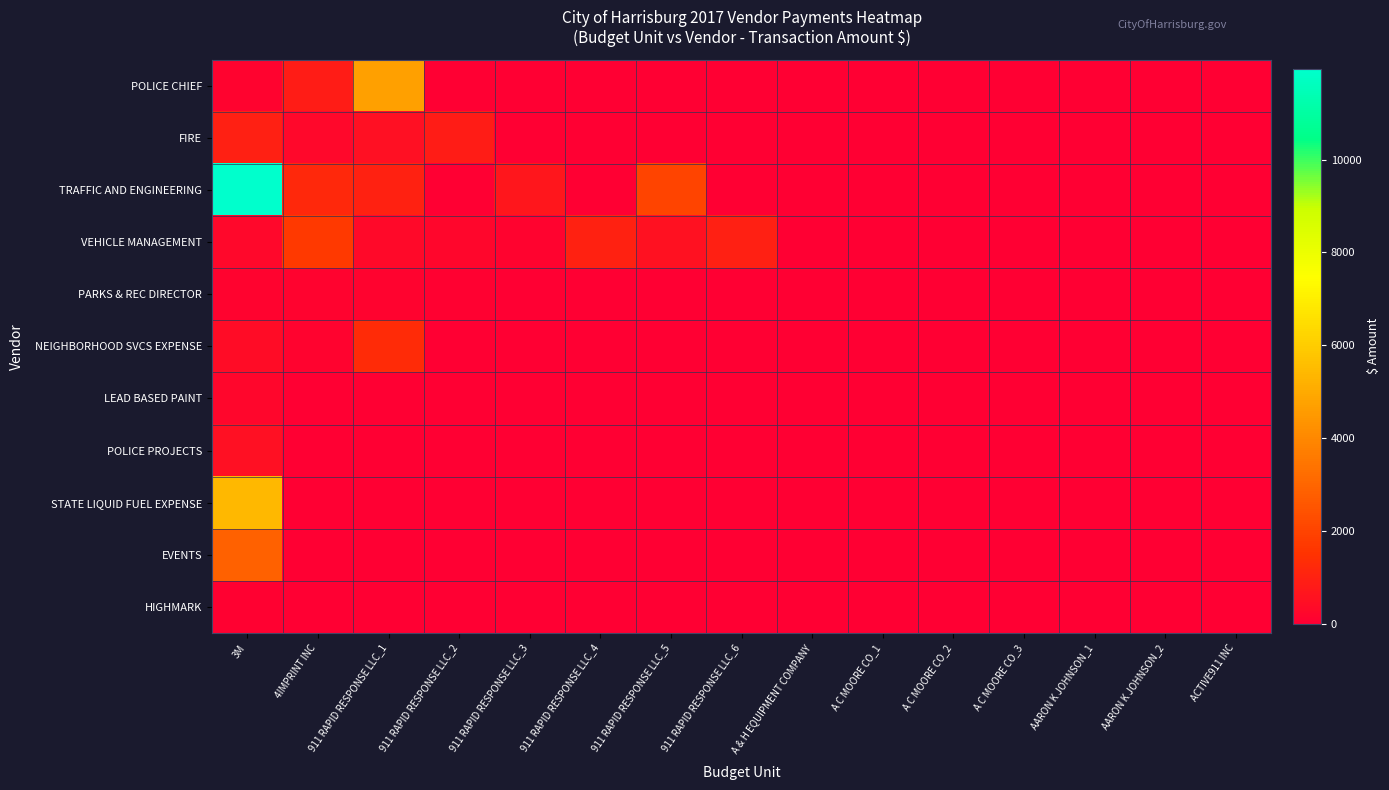

Reading left to right, extract all data points from this chart.

POLICE CHIEF: 3M=130.0	4IMPRINT INC=868.9	911 RAPID RESPONSE LLC_1=4670.0	911 RAPID RESPONSE LLC_2=0.0	911 RAPID RESPONSE LLC_3=0.0	911 RAPID RESPONSE LLC_4=0.0	911 RAPID RESPONSE LLC_5=0.0	911 RAPID RESPONSE LLC_6=0.0	A & H EQUIPMENT COMPANY=0.0	A C MOORE CO_1=0.0	A C MOORE CO_2=0.0	A C MOORE CO_3=0.0	AARON K JOHNSON_1=0.0	AARON K JOHNSON_2=0.0	ACTIVE911 INC=0.0
FIRE: 3M=956.2	4IMPRINT INC=247.5	911 RAPID RESPONSE LLC_1=480.0	911 RAPID RESPONSE LLC_2=880.0	911 RAPID RESPONSE LLC_3=0.0	911 RAPID RESPONSE LLC_4=0.0	911 RAPID RESPONSE LLC_5=0.0	911 RAPID RESPONSE LLC_6=0.0	A & H EQUIPMENT COMPANY=0.0	A C MOORE CO_1=0.0	A C MOORE CO_2=0.0	A C MOORE CO_3=0.0	AARON K JOHNSON_1=0.0	AARON K JOHNSON_2=0.0	ACTIVE911 INC=0.0
TRAFFIC AND ENGINEERING: 3M=11952.3	4IMPRINT INC=1200.0	911 RAPID RESPONSE LLC_1=998.2	911 RAPID RESPONSE LLC_2=21.0	911 RAPID RESPONSE LLC_3=666.4	911 RAPID RESPONSE LLC_4=35.0	911 RAPID RESPONSE LLC_5=2039.6	911 RAPID RESPONSE LLC_6=0.0	A & H EQUIPMENT COMPANY=0.0	A C MOORE CO_1=0.0	A C MOORE CO_2=0.0	A C MOORE CO_3=0.0	AARON K JOHNSON_1=0.0	AARON K JOHNSON_2=0.0	ACTIVE911 INC=0.0
VEHICLE MANAGEMENT: 3M=255.2	4IMPRINT INC=1717.1	911 RAPID RESPONSE LLC_1=325.0	911 RAPID RESPONSE LLC_2=195.0	911 RAPID RESPONSE LLC_3=99.0	911 RAPID RESPONSE LLC_4=1000.0	911 RAPID RESPONSE LLC_5=550.0	911 RAPID RESPONSE LLC_6=942.0	A & H EQUIPMENT COMPANY=0.0	A C MOORE CO_1=0.0	A C MOORE CO_2=0.0	A C MOORE CO_3=0.0	AARON K JOHNSON_1=0.0	AARON K JOHNSON_2=0.0	ACTIVE911 INC=0.0
PARKS & REC DIRECTOR: 3M=102.4	4IMPRINT INC=134.2	911 RAPID RESPONSE LLC_1=135.6	911 RAPID RESPONSE LLC_2=61.7	911 RAPID RESPONSE LLC_3=0.0	911 RAPID RESPONSE LLC_4=0.0	911 RAPID RESPONSE LLC_5=0.0	911 RAPID RESPONSE LLC_6=0.0	A & H EQUIPMENT COMPANY=0.0	A C MOORE CO_1=0.0	A C MOORE CO_2=0.0	A C MOORE CO_3=0.0	AARON K JOHNSON_1=0.0	AARON K JOHNSON_2=0.0	ACTIVE911 INC=0.0
NEIGHBORHOOD SVCS EXPENSE: 3M=393.9	4IMPRINT INC=95.0	911 RAPID RESPONSE LLC_1=1294.4	911 RAPID RESPONSE LLC_2=0.0	911 RAPID RESPONSE LLC_3=0.0	911 RAPID RESPONSE LLC_4=0.0	911 RAPID RESPONSE LLC_5=0.0	911 RAPID RESPONSE LLC_6=0.0	A & H EQUIPMENT COMPANY=0.0	A C MOORE CO_1=0.0	A C MOORE CO_2=0.0	A C MOORE CO_3=0.0	AARON K JOHNSON_1=0.0	AARON K JOHNSON_2=0.0	ACTIVE911 INC=0.0
LEAD BASED PAINT: 3M=216.2	4IMPRINT INC=0.0	911 RAPID RESPONSE LLC_1=0.0	911 RAPID RESPONSE LLC_2=0.0	911 RAPID RESPONSE LLC_3=0.0	911 RAPID RESPONSE LLC_4=0.0	911 RAPID RESPONSE LLC_5=0.0	911 RAPID RESPONSE LLC_6=0.0	A & H EQUIPMENT COMPANY=0.0	A C MOORE CO_1=0.0	A C MOORE CO_2=0.0	A C MOORE CO_3=0.0	AARON K JOHNSON_1=0.0	AARON K JOHNSON_2=0.0	ACTIVE911 INC=0.0
POLICE PROJECTS: 3M=508.8	4IMPRINT INC=0.0	911 RAPID RESPONSE LLC_1=0.0	911 RAPID RESPONSE LLC_2=0.0	911 RAPID RESPONSE LLC_3=0.0	911 RAPID RESPONSE LLC_4=0.0	911 RAPID RESPONSE LLC_5=0.0	911 RAPID RESPONSE LLC_6=0.0	A & H EQUIPMENT COMPANY=0.0	A C MOORE CO_1=0.0	A C MOORE CO_2=0.0	A C MOORE CO_3=0.0	AARON K JOHNSON_1=0.0	AARON K JOHNSON_2=0.0	ACTIVE911 INC=0.0
STATE LIQUID FUEL EXPENSE: 3M=5400.0	4IMPRINT INC=0.0	911 RAPID RESPONSE LLC_1=0.0	911 RAPID RESPONSE LLC_2=0.0	911 RAPID RESPONSE LLC_3=0.0	911 RAPID RESPONSE LLC_4=0.0	911 RAPID RESPONSE LLC_5=0.0	911 RAPID RESPONSE LLC_6=0.0	A & H EQUIPMENT COMPANY=0.0	A C MOORE CO_1=0.0	A C MOORE CO_2=0.0	A C MOORE CO_3=0.0	AARON K JOHNSON_1=0.0	AARON K JOHNSON_2=0.0	ACTIVE911 INC=0.0
EVENTS: 3M=2859.8	4IMPRINT INC=0.0	911 RAPID RESPONSE LLC_1=0.0	911 RAPID RESPONSE LLC_2=0.0	911 RAPID RESPONSE LLC_3=0.0	911 RAPID RESPONSE LLC_4=0.0	911 RAPID RESPONSE LLC_5=0.0	911 RAPID RESPONSE LLC_6=0.0	A & H EQUIPMENT COMPANY=0.0	A C MOORE CO_1=0.0	A C MOORE CO_2=0.0	A C MOORE CO_3=0.0	AARON K JOHNSON_1=0.0	AARON K JOHNSON_2=0.0	ACTIVE911 INC=0.0
HIGHMARK: 3M=82.9	4IMPRINT INC=0.0	911 RAPID RESPONSE LLC_1=0.0	911 RAPID RESPONSE LLC_2=0.0	911 RAPID RESPONSE LLC_3=0.0	911 RAPID RESPONSE LLC_4=0.0	911 RAPID RESPONSE LLC_5=0.0	911 RAPID RESPONSE LLC_6=0.0	A & H EQUIPMENT COMPANY=0.0	A C MOORE CO_1=0.0	A C MOORE CO_2=0.0	A C MOORE CO_3=0.0	AARON K JOHNSON_1=0.0	AARON K JOHNSON_2=0.0	ACTIVE911 INC=0.0